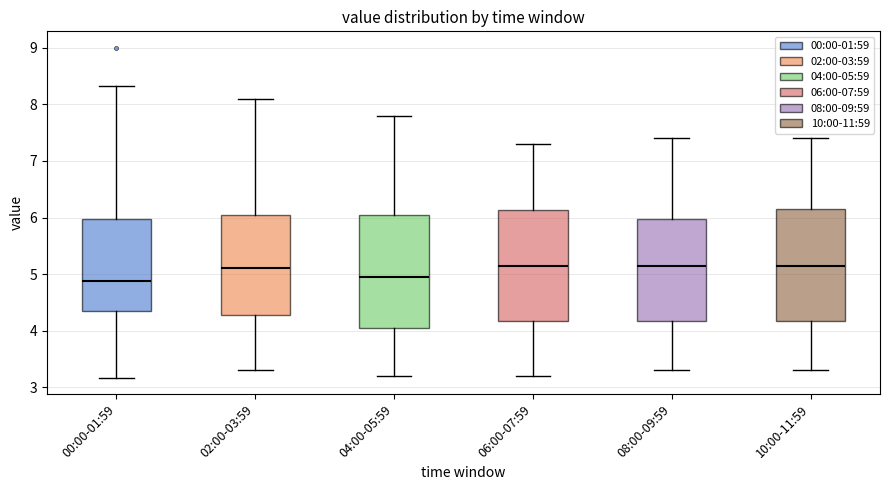

Reading left to right, transcribe this box plot: for each box, give where its median line is, the range the box spans, and where its two whiskers end, as read against the y-axis. The values are not printed on the chart, so give them approximately, as read against the axis.

00:00-01:59: median 4.9, box 4.4 to 6.0, whiskers 3.2 to 8.3
02:00-03:59: median 5.1, box 4.3 to 6.1, whiskers 3.3 to 8.1
04:00-05:59: median 5.0, box 4.1 to 6.1, whiskers 3.2 to 7.8
06:00-07:59: median 5.2, box 4.2 to 6.1, whiskers 3.2 to 7.3
08:00-09:59: median 5.2, box 4.2 to 6.0, whiskers 3.3 to 7.4
10:00-11:59: median 5.2, box 4.2 to 6.2, whiskers 3.3 to 7.4